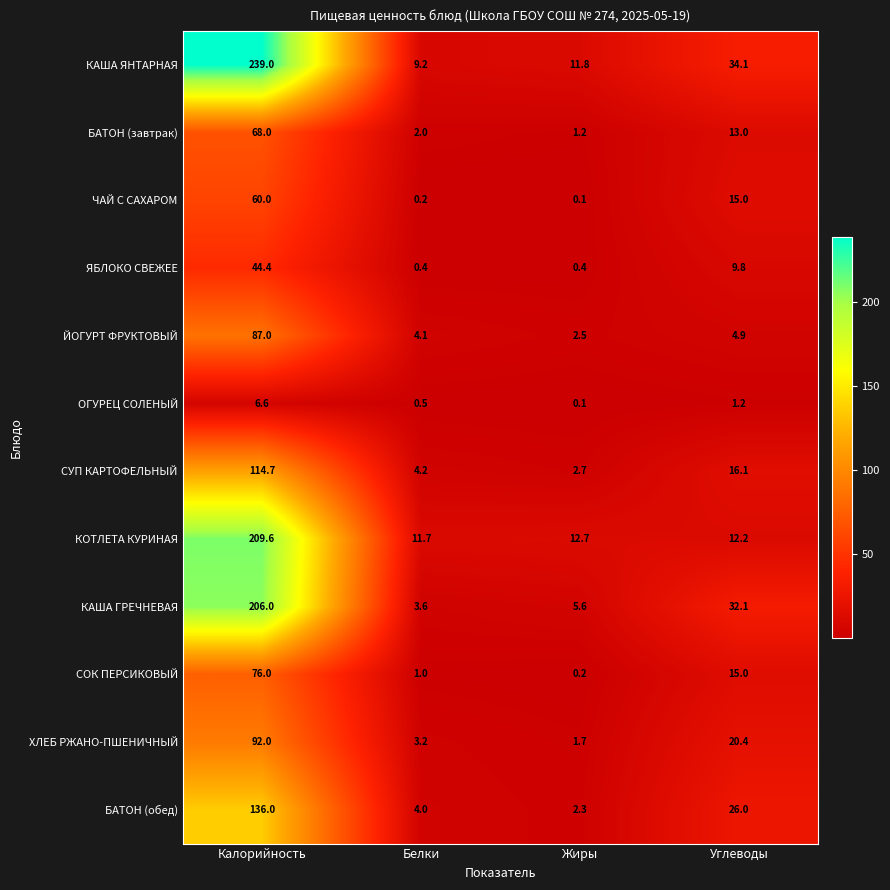

At how many categories does at least one series exceed 89?

1